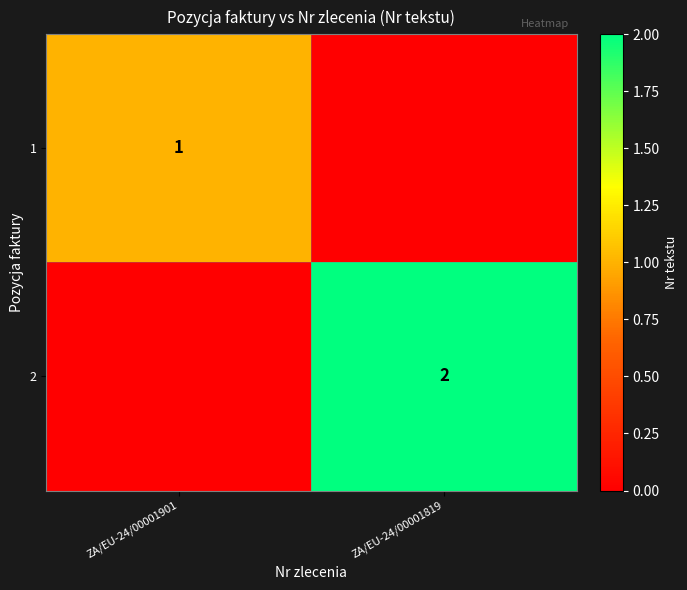

Which label corresponds to the largest value in the chart?

ZA/EU-24/00001819